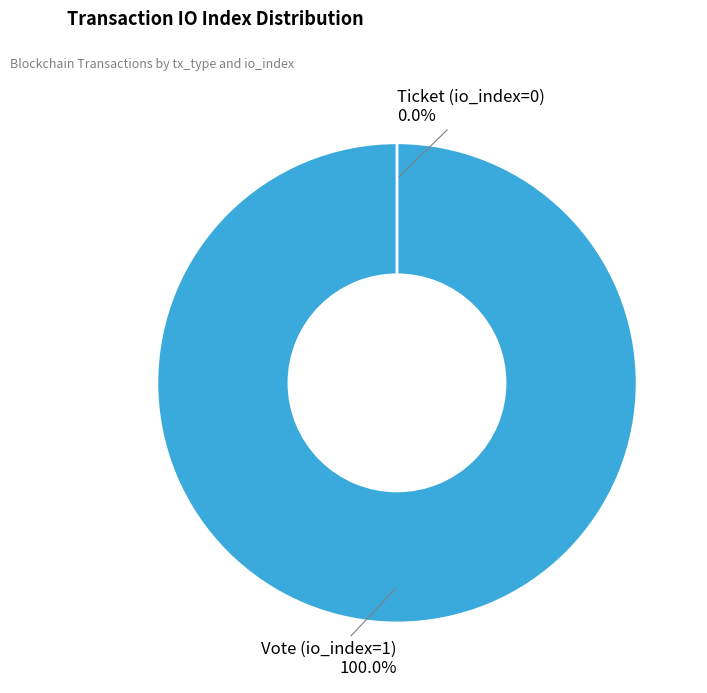

To the nearest percent, what is the combined percentage of Ticket (io_index=0) and Vote (io_index=1)?

100%